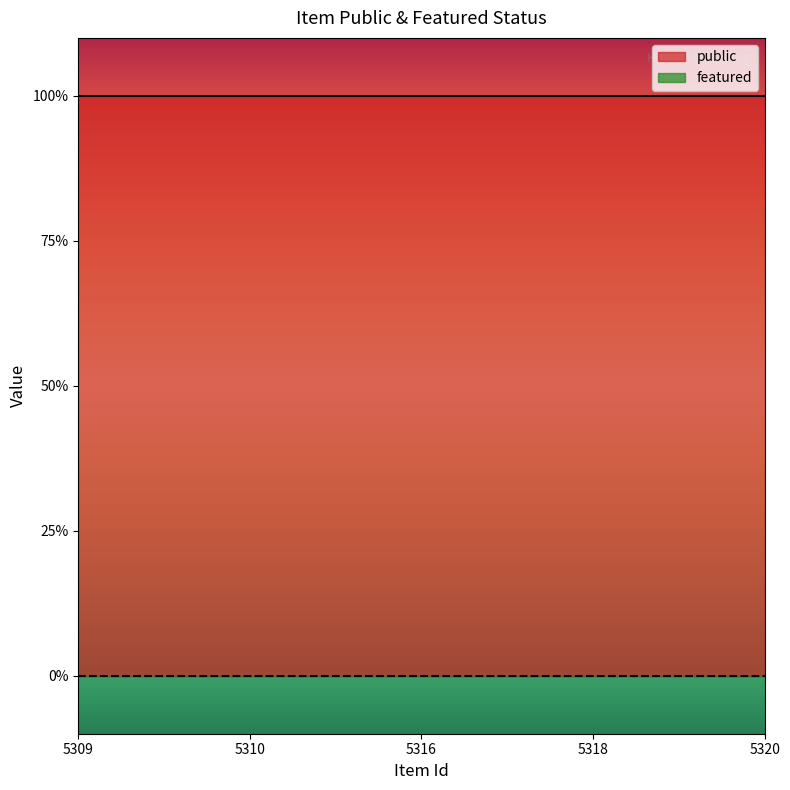

How many lines are shown in the chart?

2